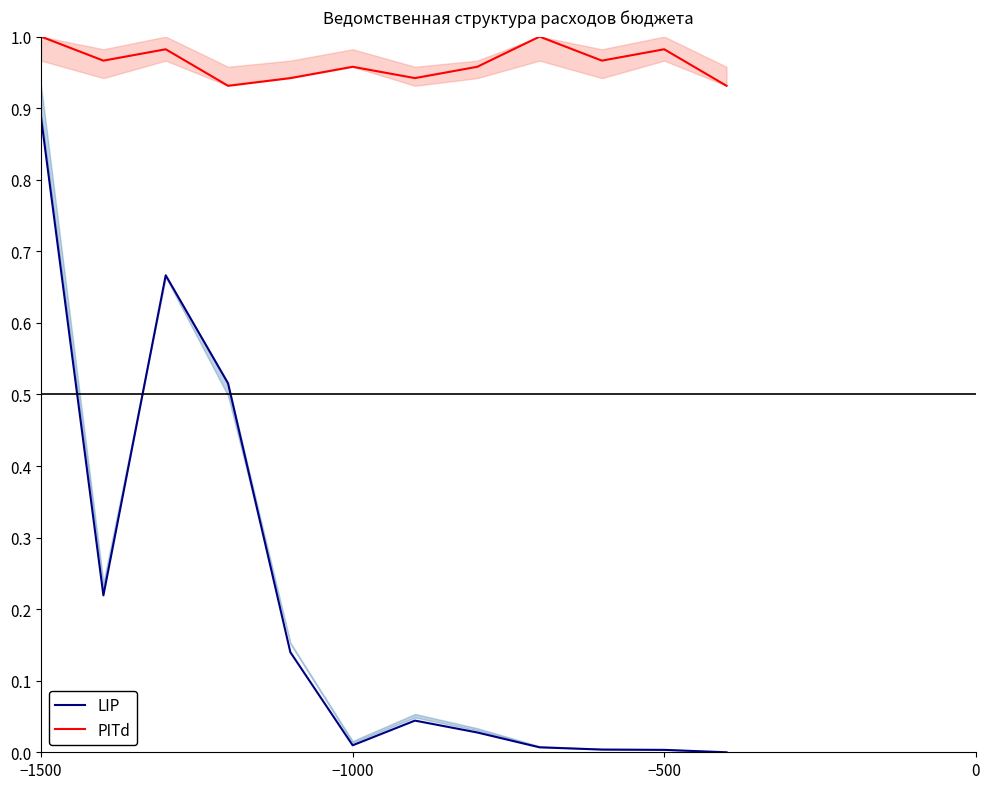

Which category has the highest value in the LIP series?

−1500